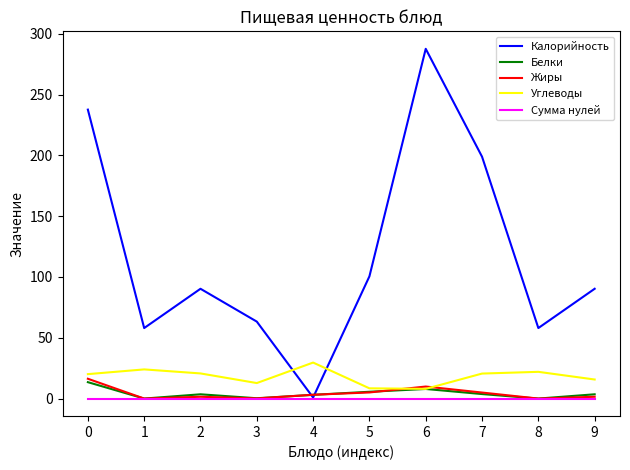

Rank the series by their maximum value, from highest to lowest.

Калорийность, Углеводы, Жиры, Белки, Сумма нулей